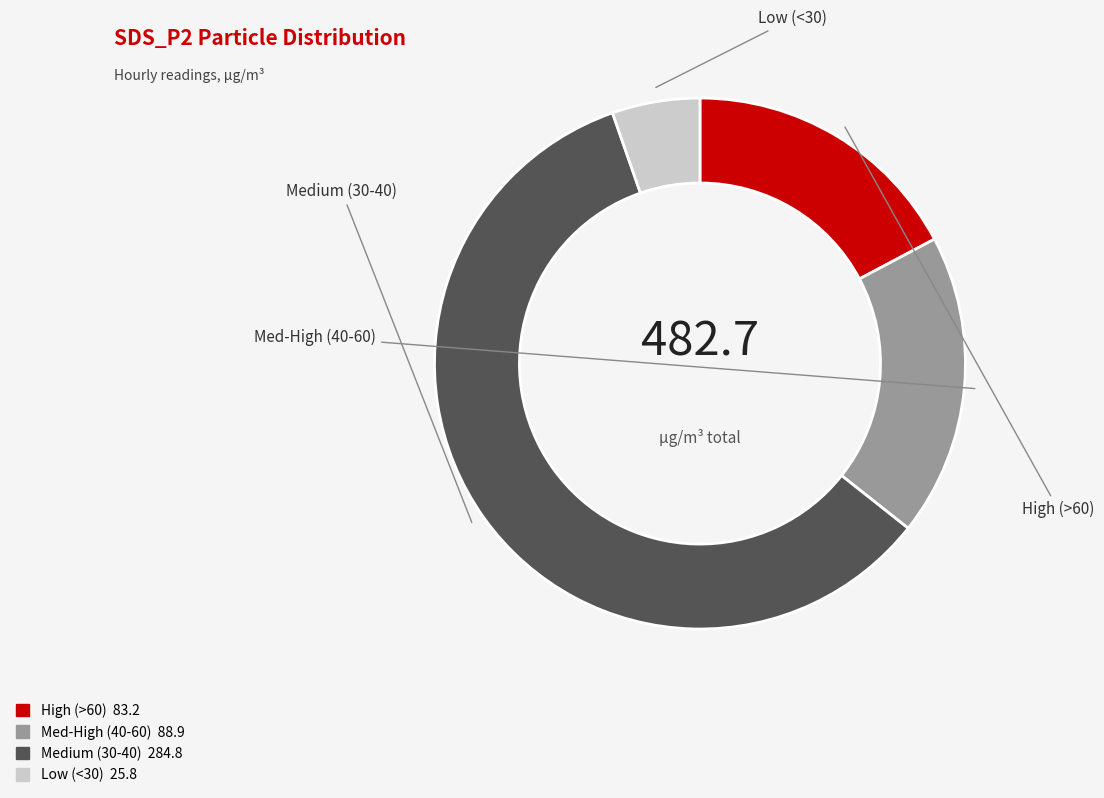

Is there a majority slice in this chart?

Yes